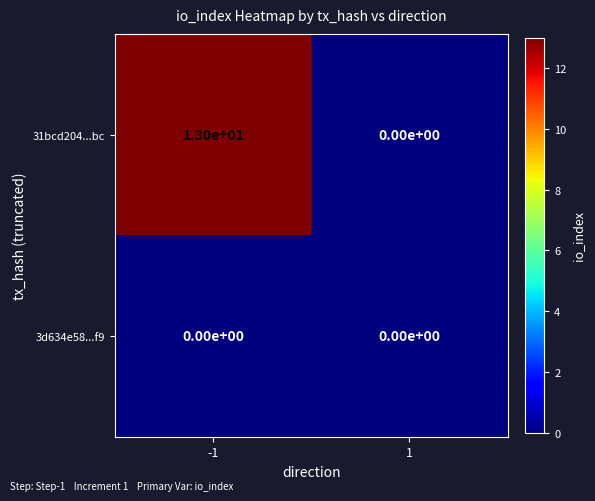

What is the sum of the 31bcd204...bc values at 1 and -1?

13